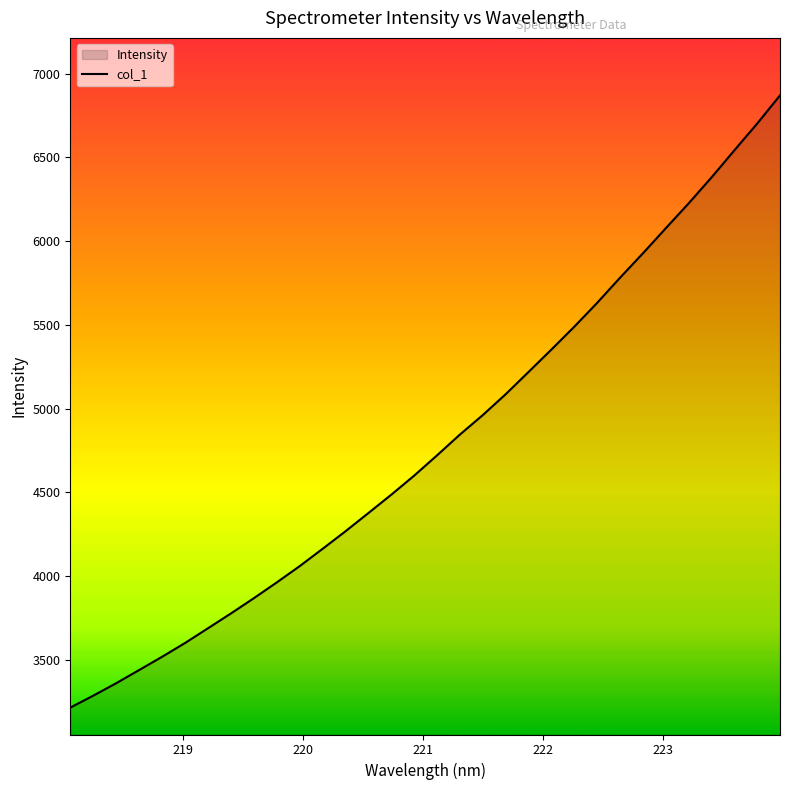

What is the difference between the maximum and minimum values?

3657.6